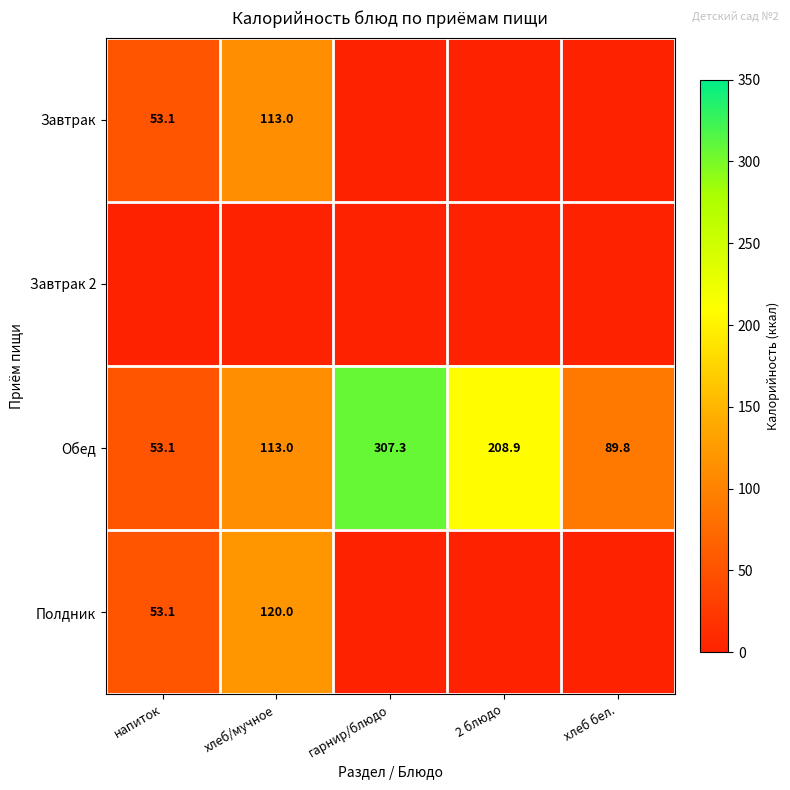

List the labels in order of Обед value, largest first.

гарнир/блюдо, 2 блюдо, хлеб/мучное, хлеб бел., напиток